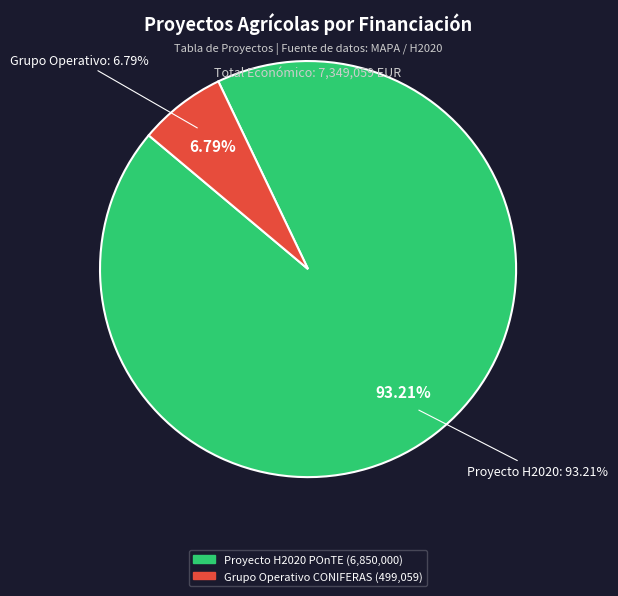

How many slices are in this pie chart?

2